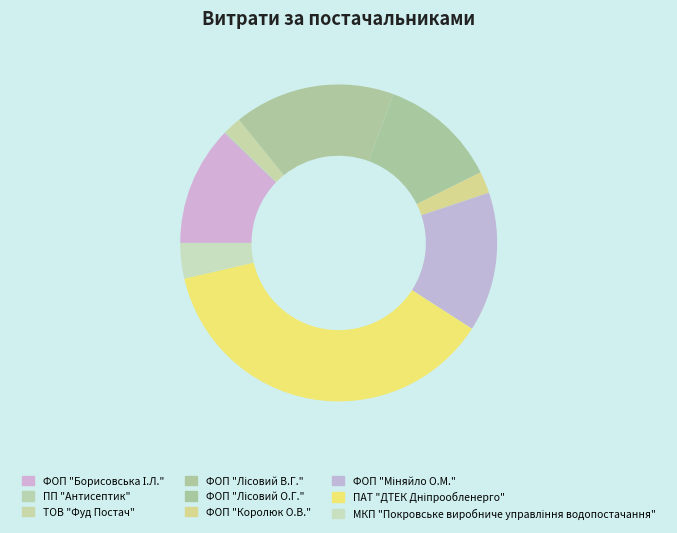

What is the total percentage of ПАТ "ДТЕК Дніпрообленерго" and ТОВ "Фуд Постач"?

39.1%